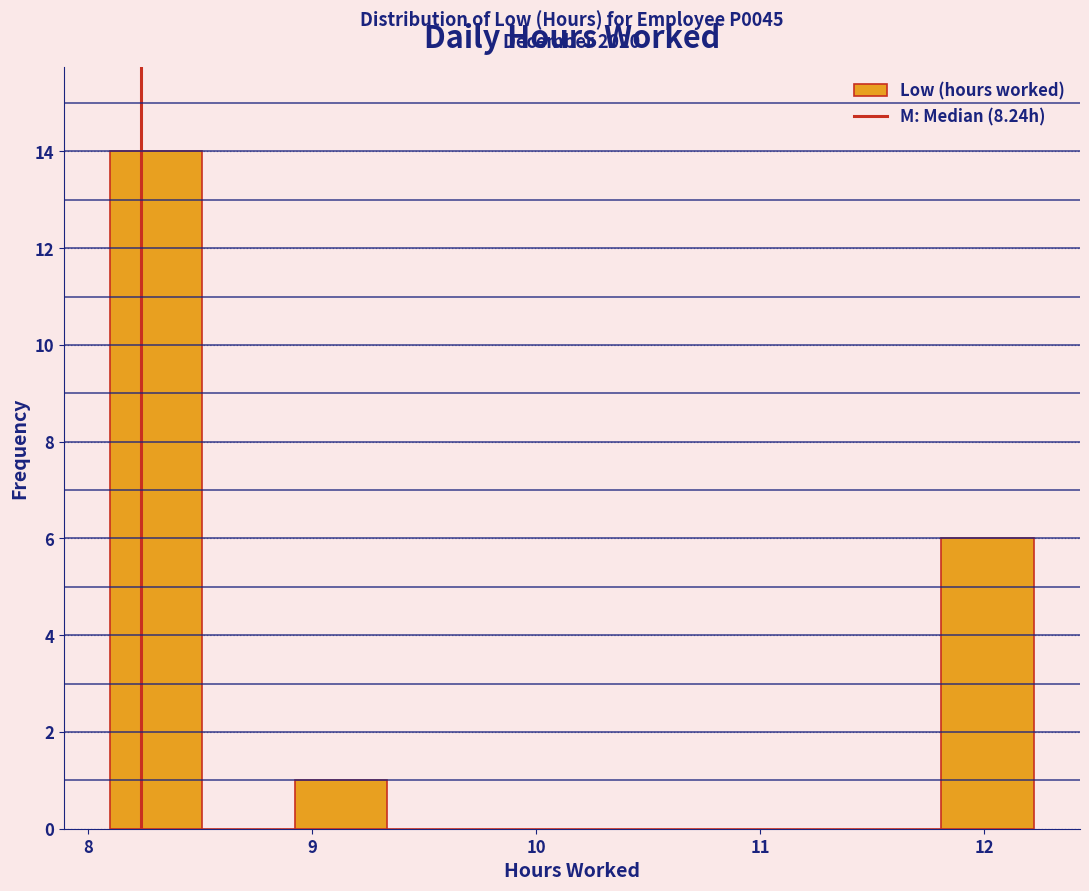

Which range on the x-axis has the tallest bar?

8.1 to 8.5